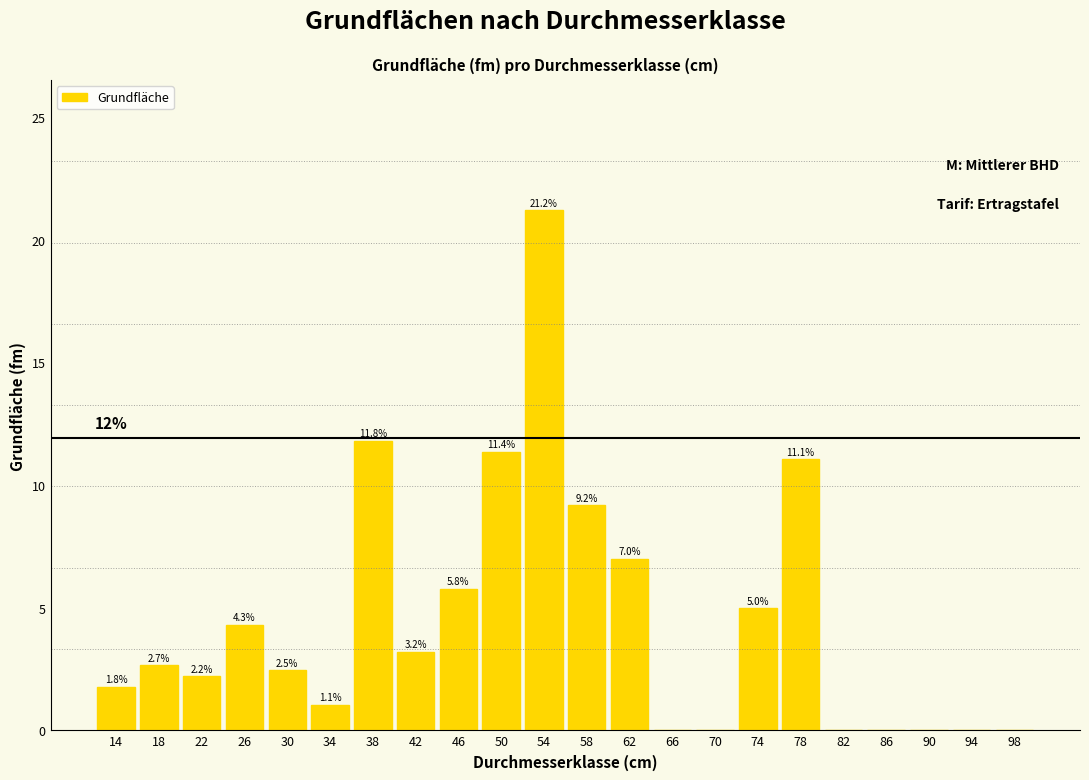

Reading left to right, list all the values displayed in this chart.

14=1.8	18=2.7	22=2.2	26=4.3	30=2.5	34=1.1	38=11.8	42=3.2	46=5.8	50=11.4	54=21.2	58=9.2	62=7.0	66=0.0	70=0.0	74=5.0	78=11.1	82=0.0	86=0.0	90=0.0	94=0.0	98=0.0